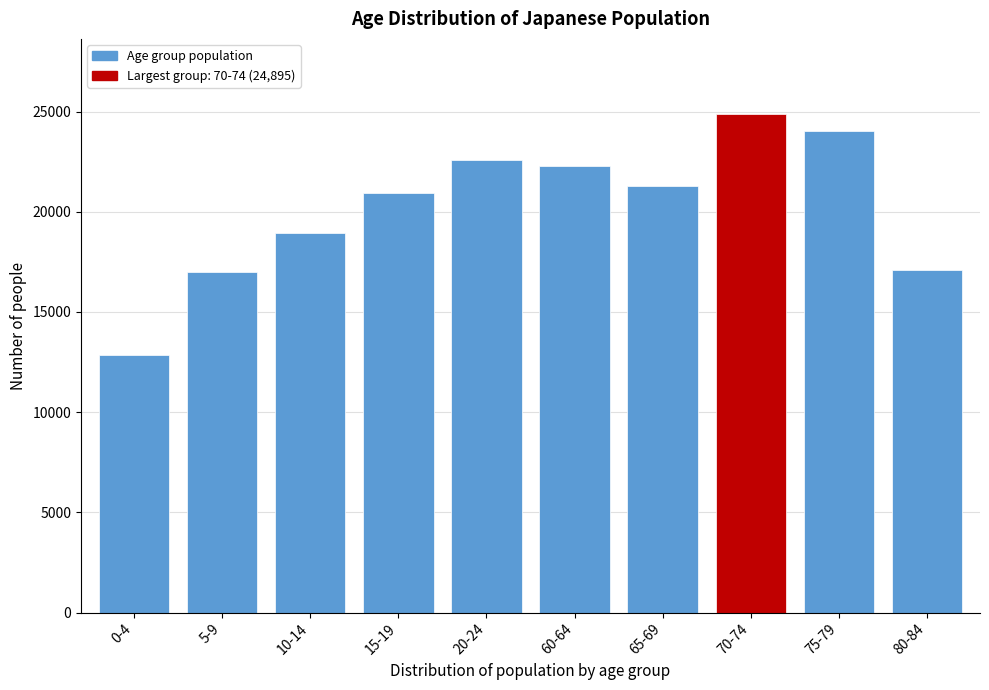

What is the approximate value at 80-84?

17076